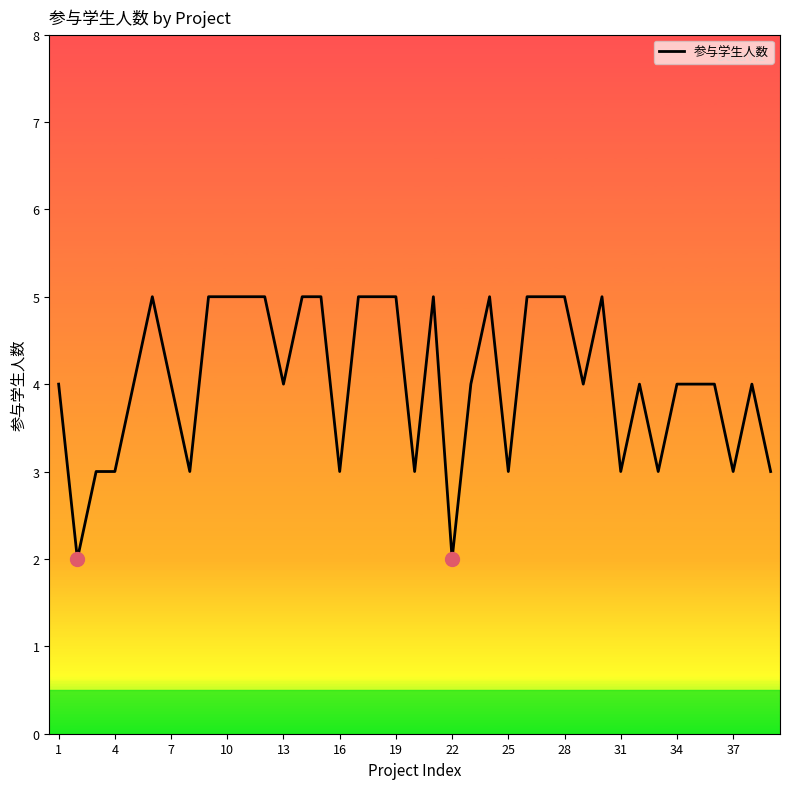

What is the smallest value displayed?

2